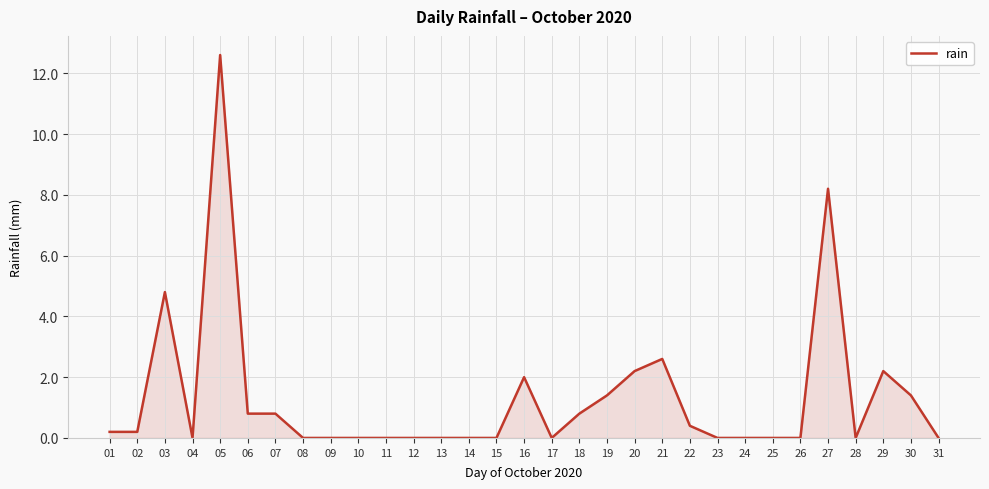

Count the number of categories in the chart.

31